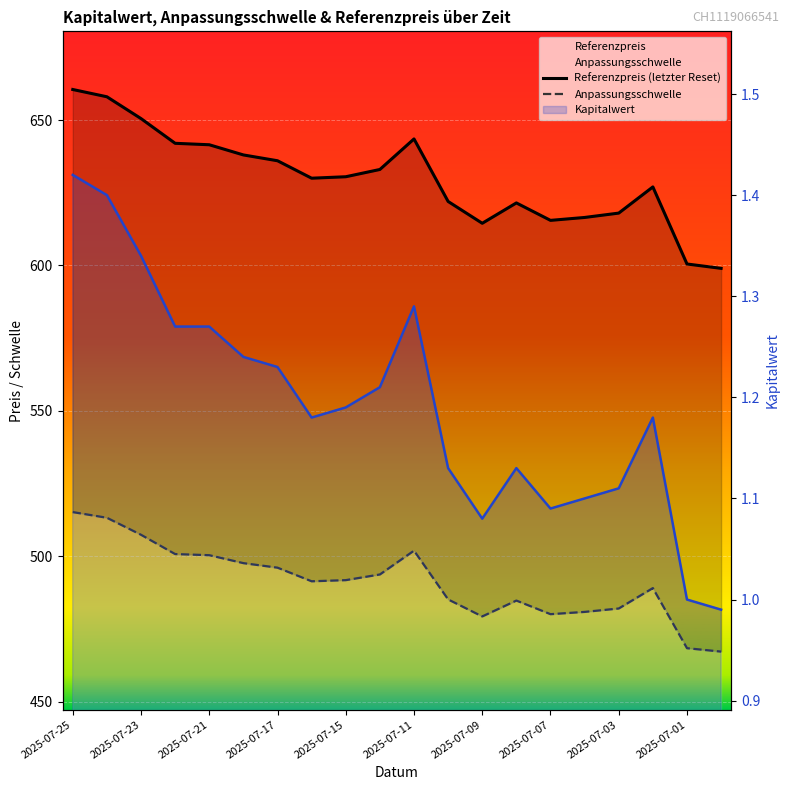

Which label corresponds to the largest value in the chart?

2025-07-25